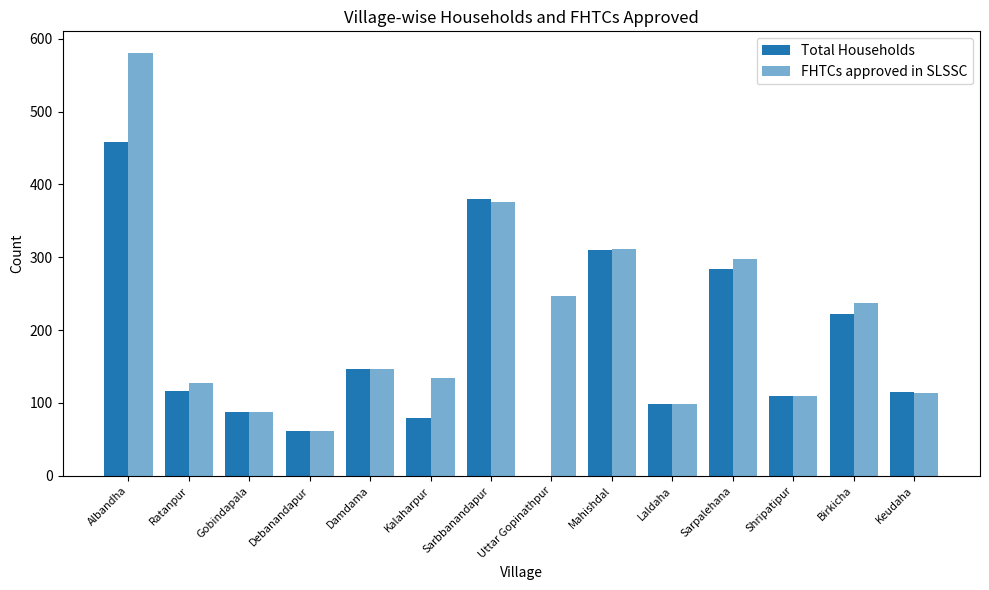

Count the number of data series in this chart.

2